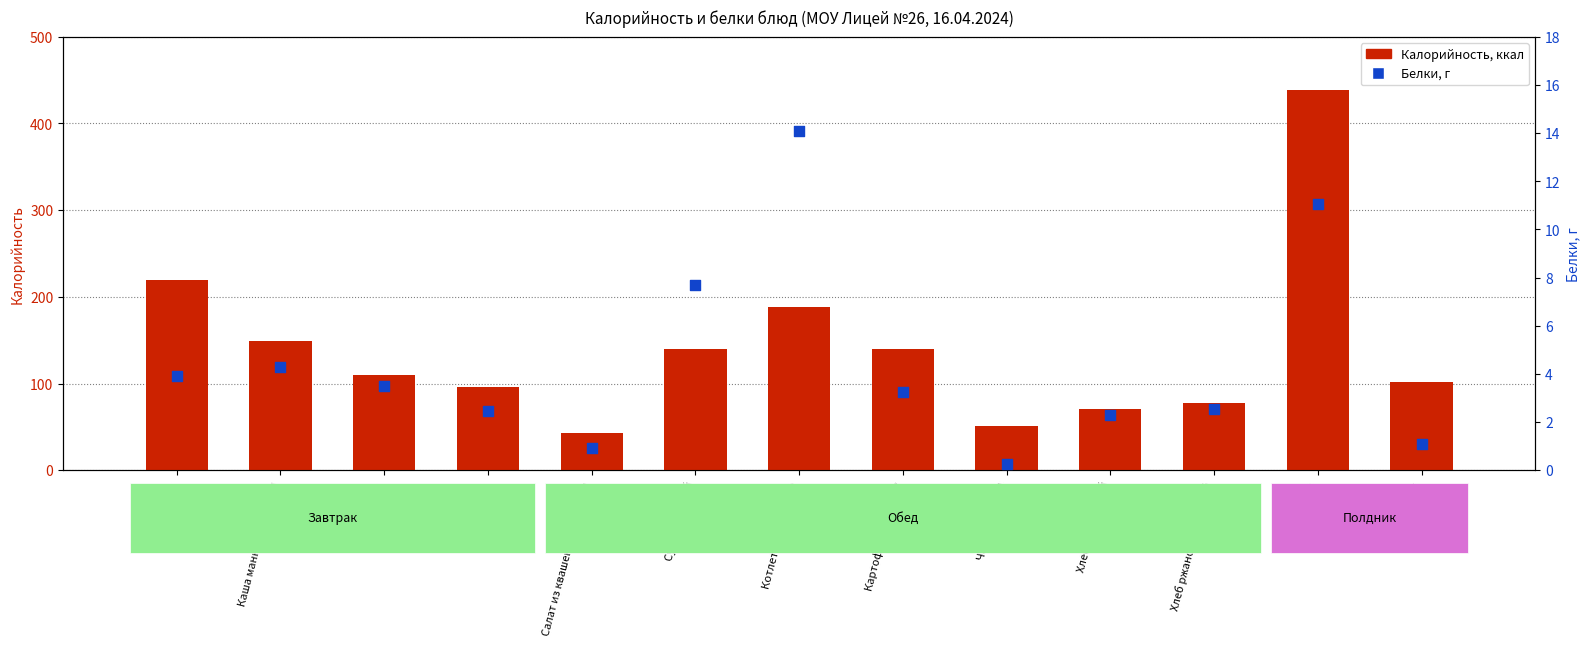

At how many categories does at least one series exceed 434?

1